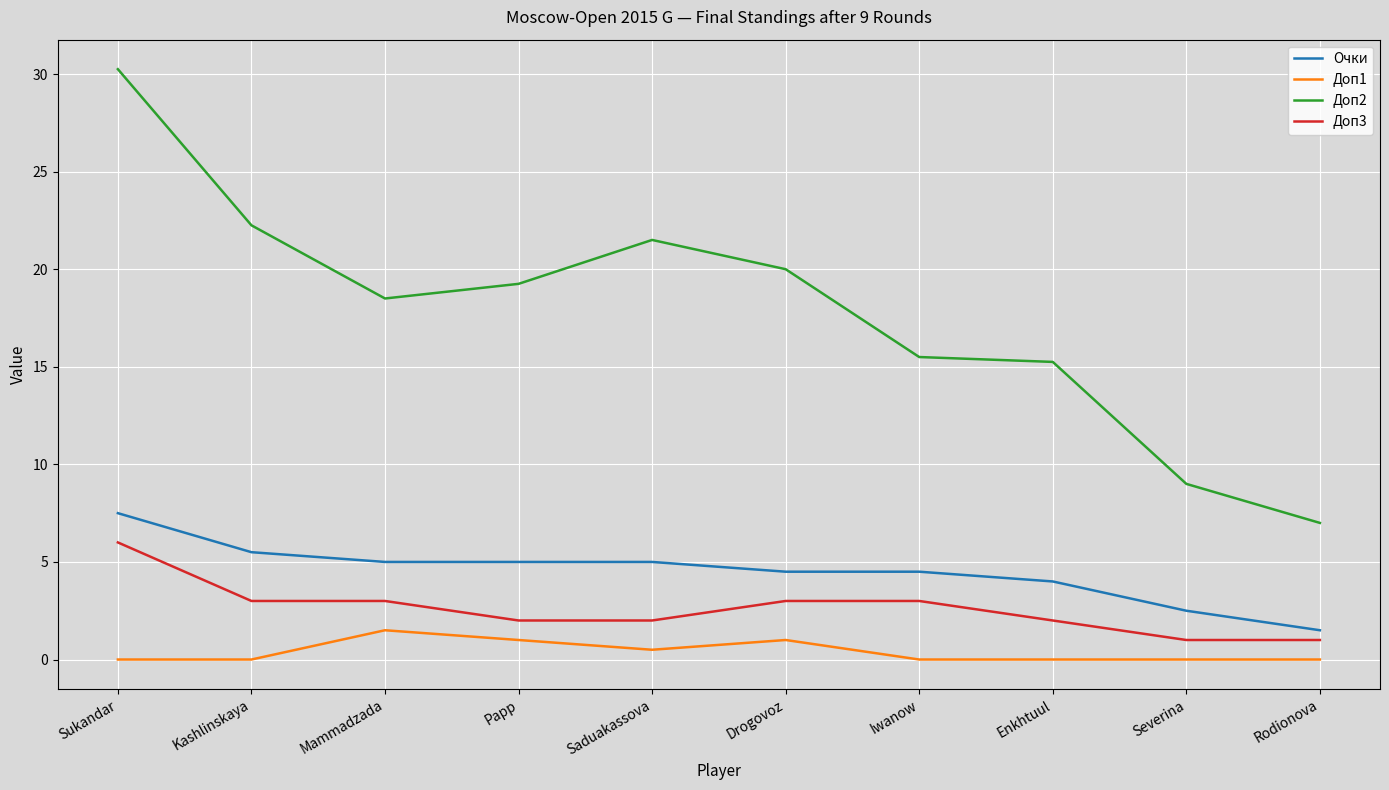

The value of Очки at Kashlinskaya is 5.5. True or false?

True